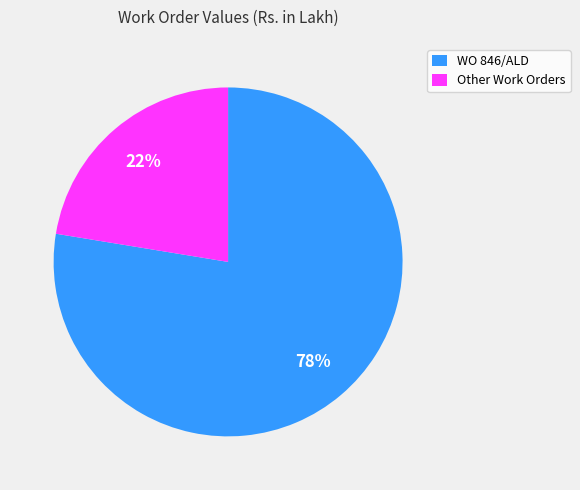

What is the ratio of the value at Other Work Orders to the value at WO 846/ALD?

0.3